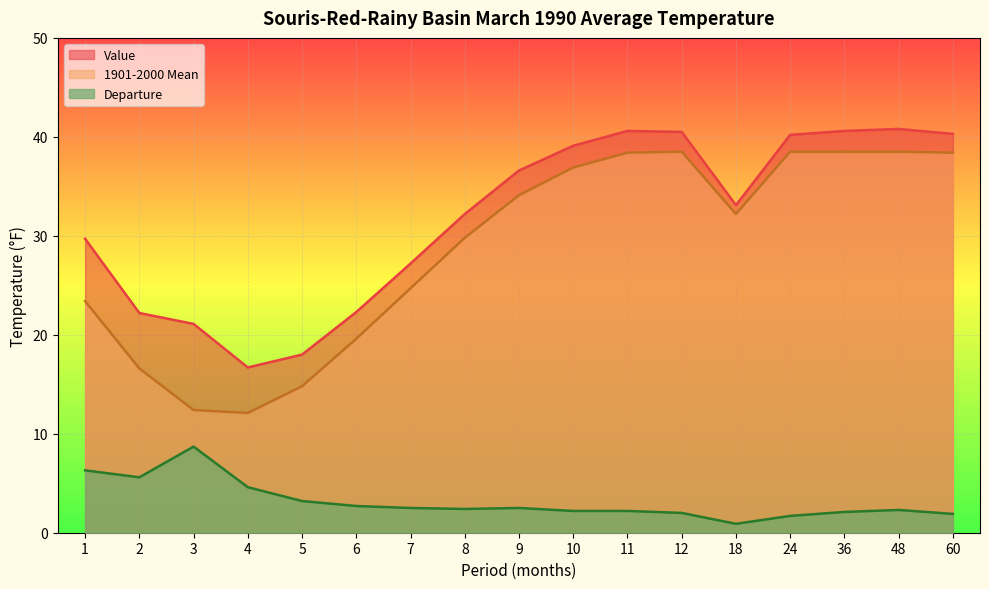

How many data points does each series have?

17